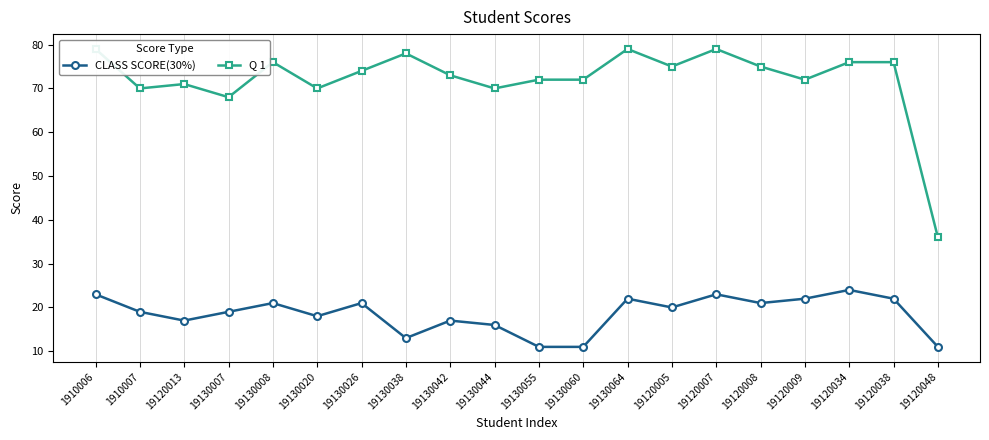

Where is the first local maximum for CLASS SCORE(30%)?

19130008